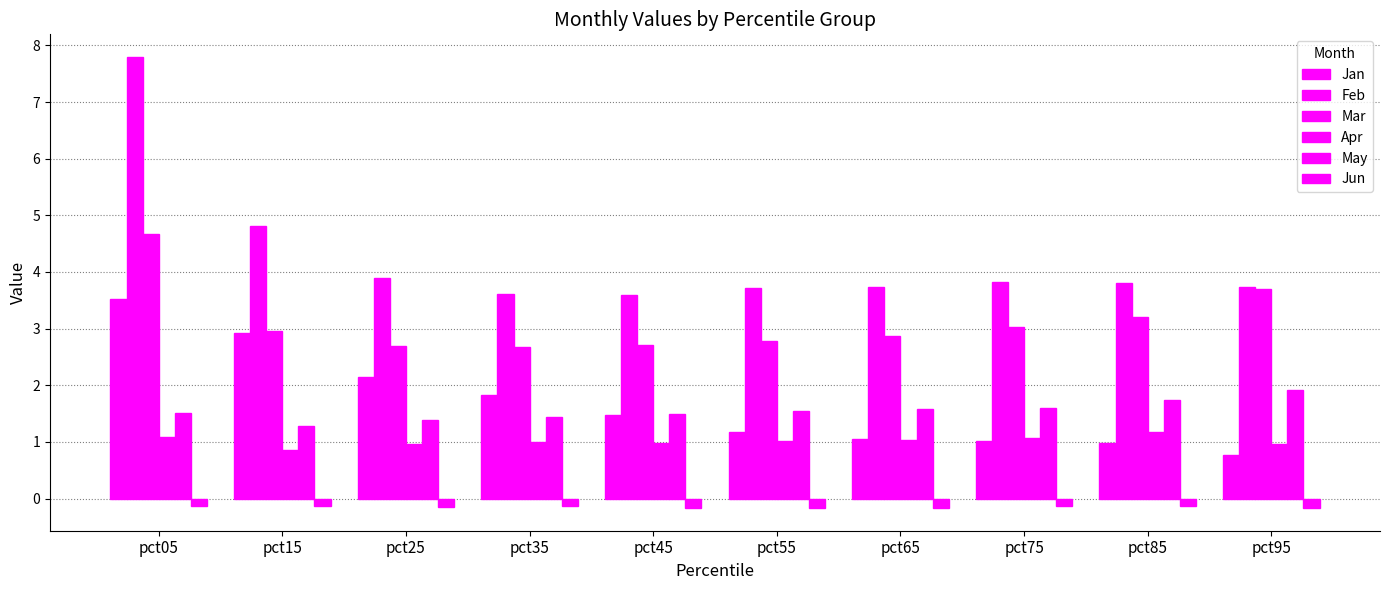

Is the value of Feb at pct25 greater than the value of Jan at pct35?

Yes